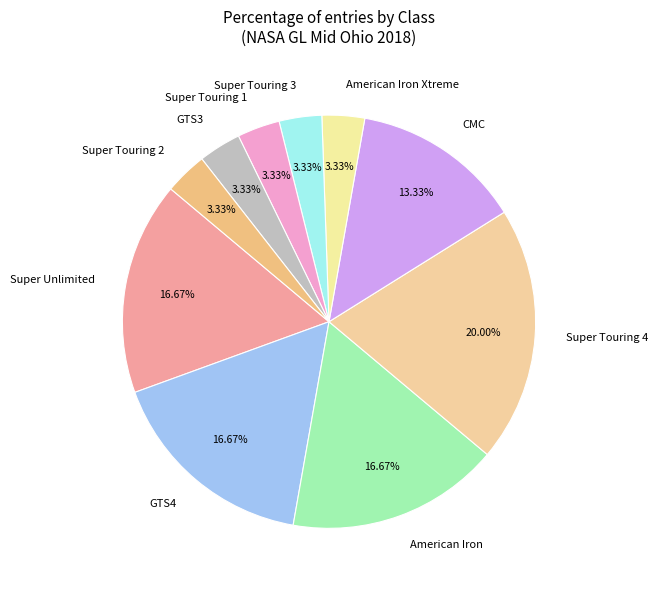

Between Super Touring 4 and GTS4, which is larger?

Super Touring 4